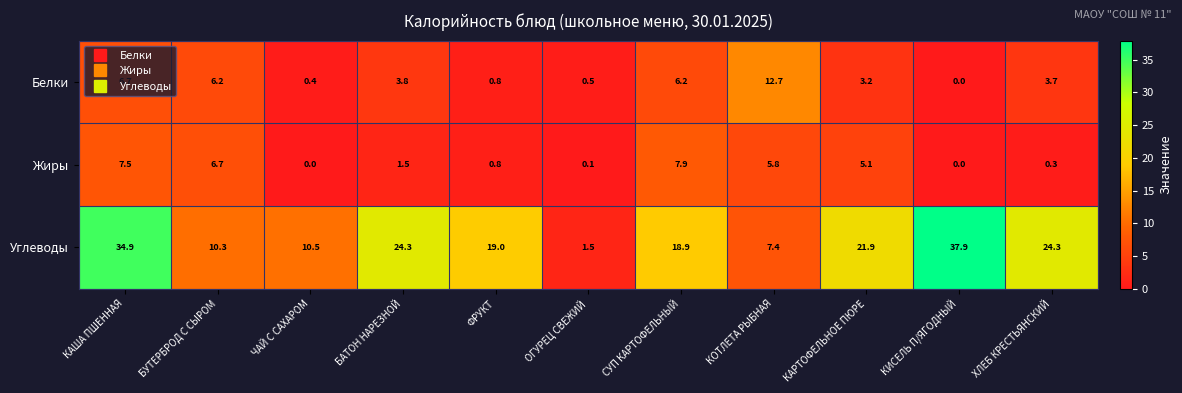

How many data points does each series have?

11